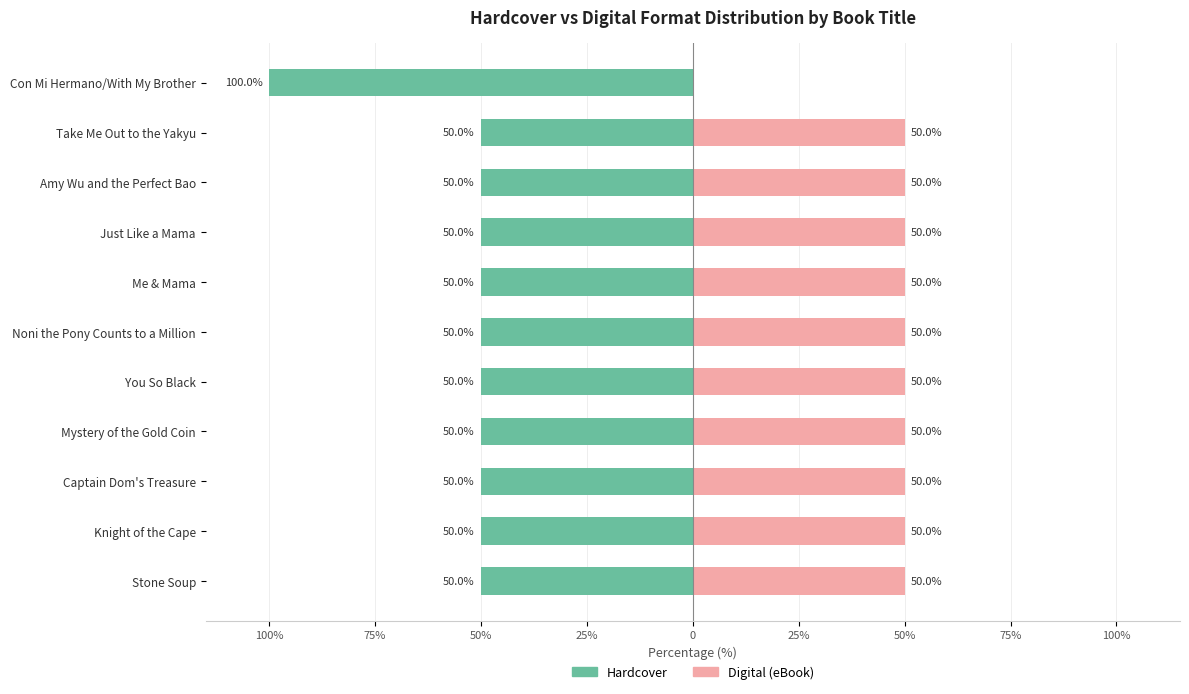

Count the number of data series in this chart.

2